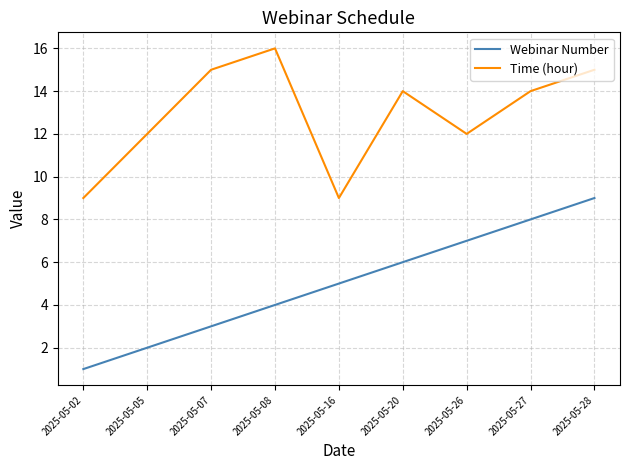

Rank the categories by Webinar Number value from lowest to highest.

2025-05-02, 2025-05-05, 2025-05-07, 2025-05-08, 2025-05-16, 2025-05-20, 2025-05-26, 2025-05-27, 2025-05-28